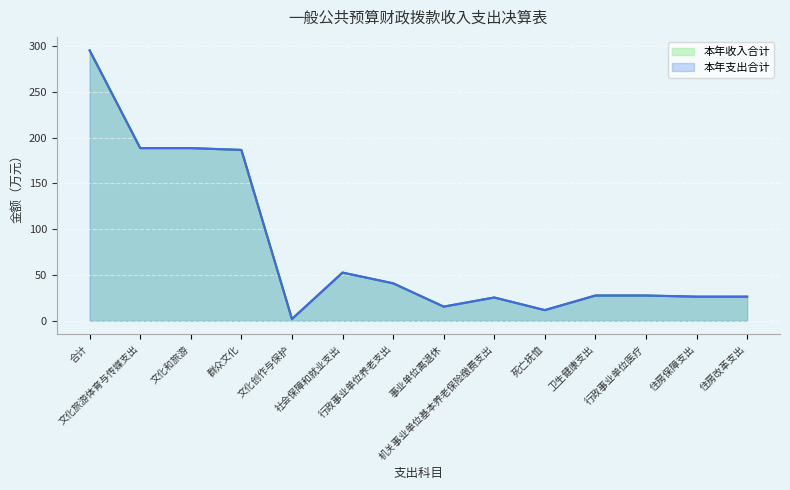

At which category does the chart reach its minimum across all series?

文化创作与保护